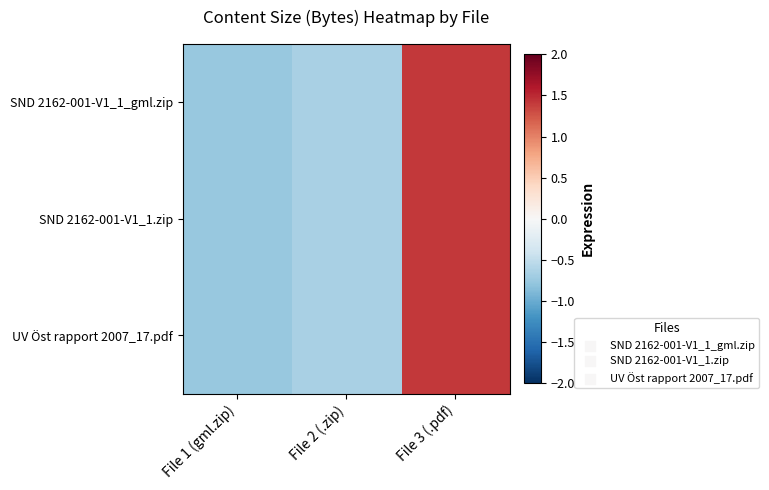

What is the greatest value displayed?

1.4